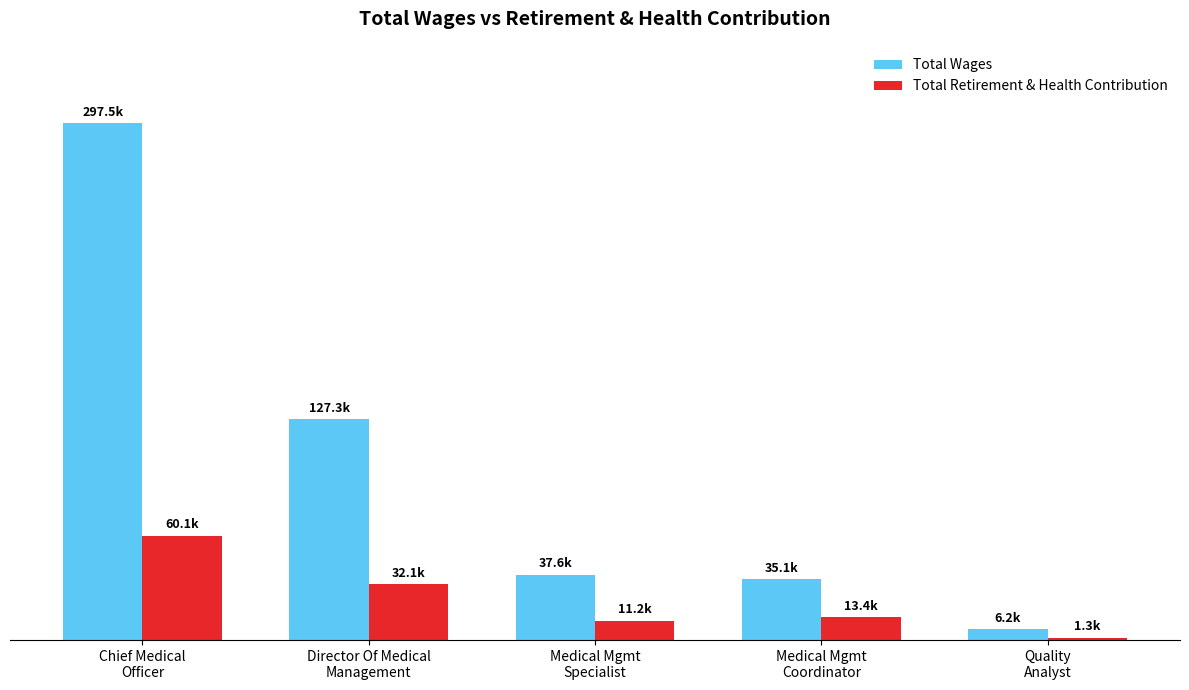

What is the total value across all series at Quality
Analyst?

7552